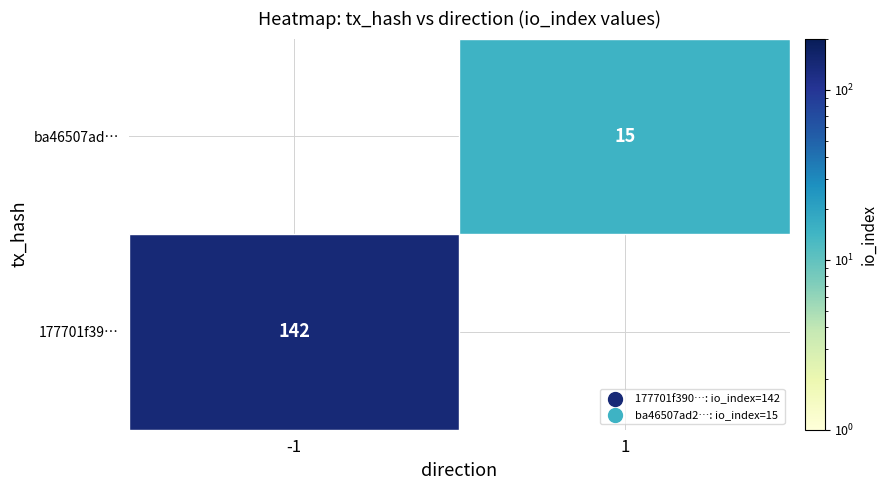

What is the difference between the 177701f390c18a912b4cff16972762e3479f184 values at io_index and direction?

143